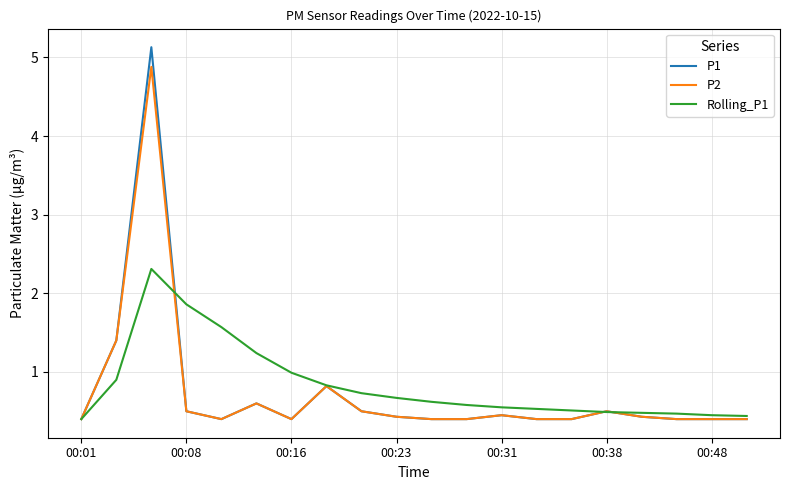

Rank the series by their maximum value, from lowest to highest.

Rolling_P1, P2, P1